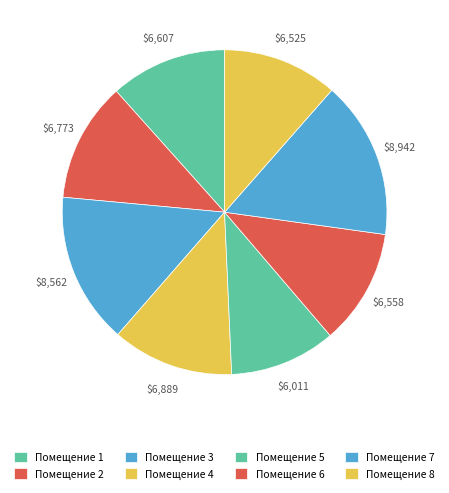

How many segments does this pie chart have?

8